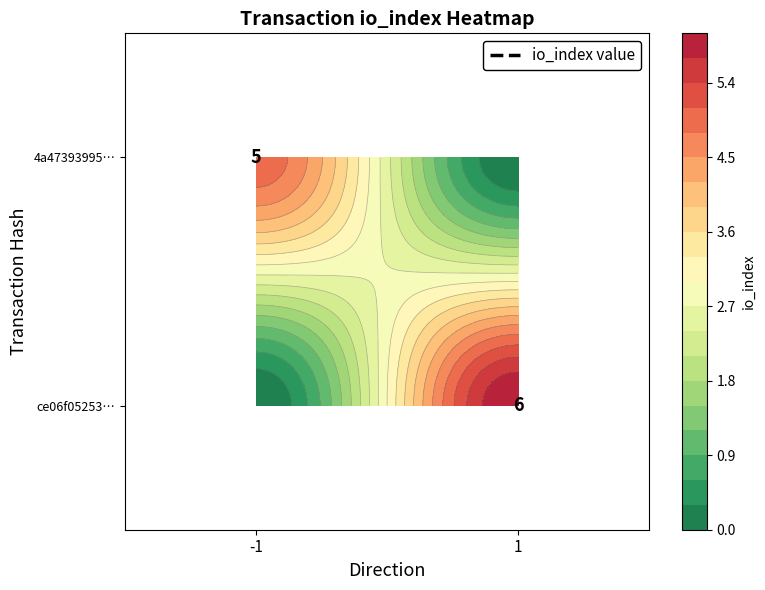

What is the sum of all ce06f05253… values?

6